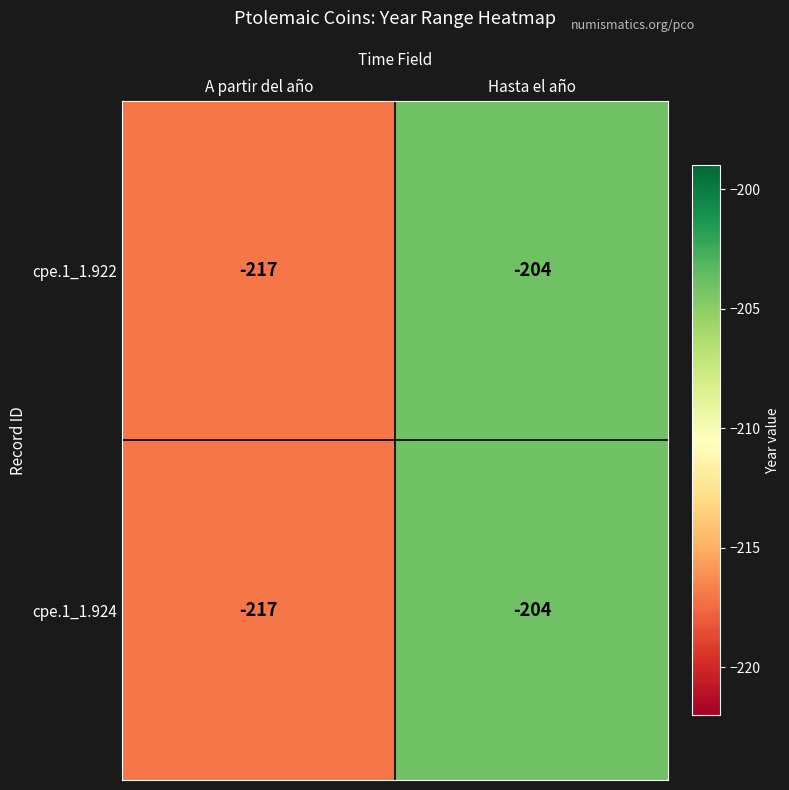

The cpe.1_1.922 series shows -334 at Hasta el año. True or false?

False